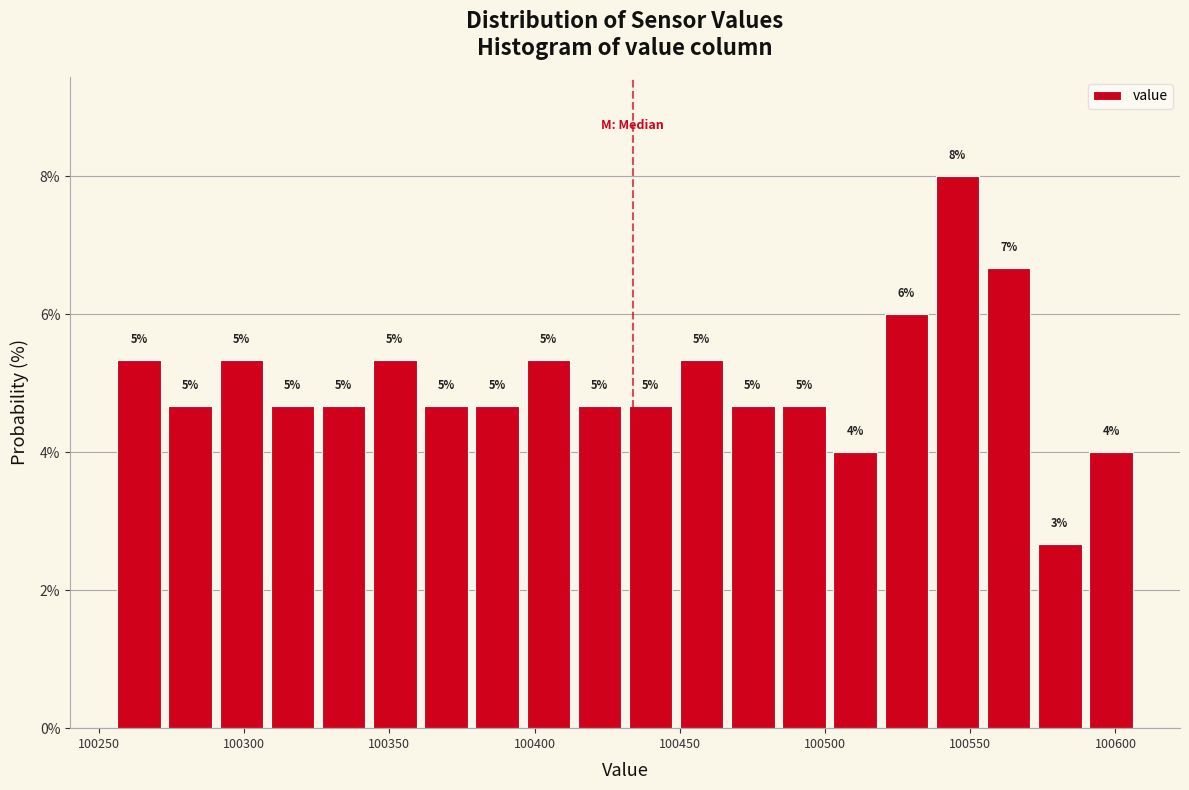

Read against the x-axis, roughly where is the centre of the tallest bar?

100545